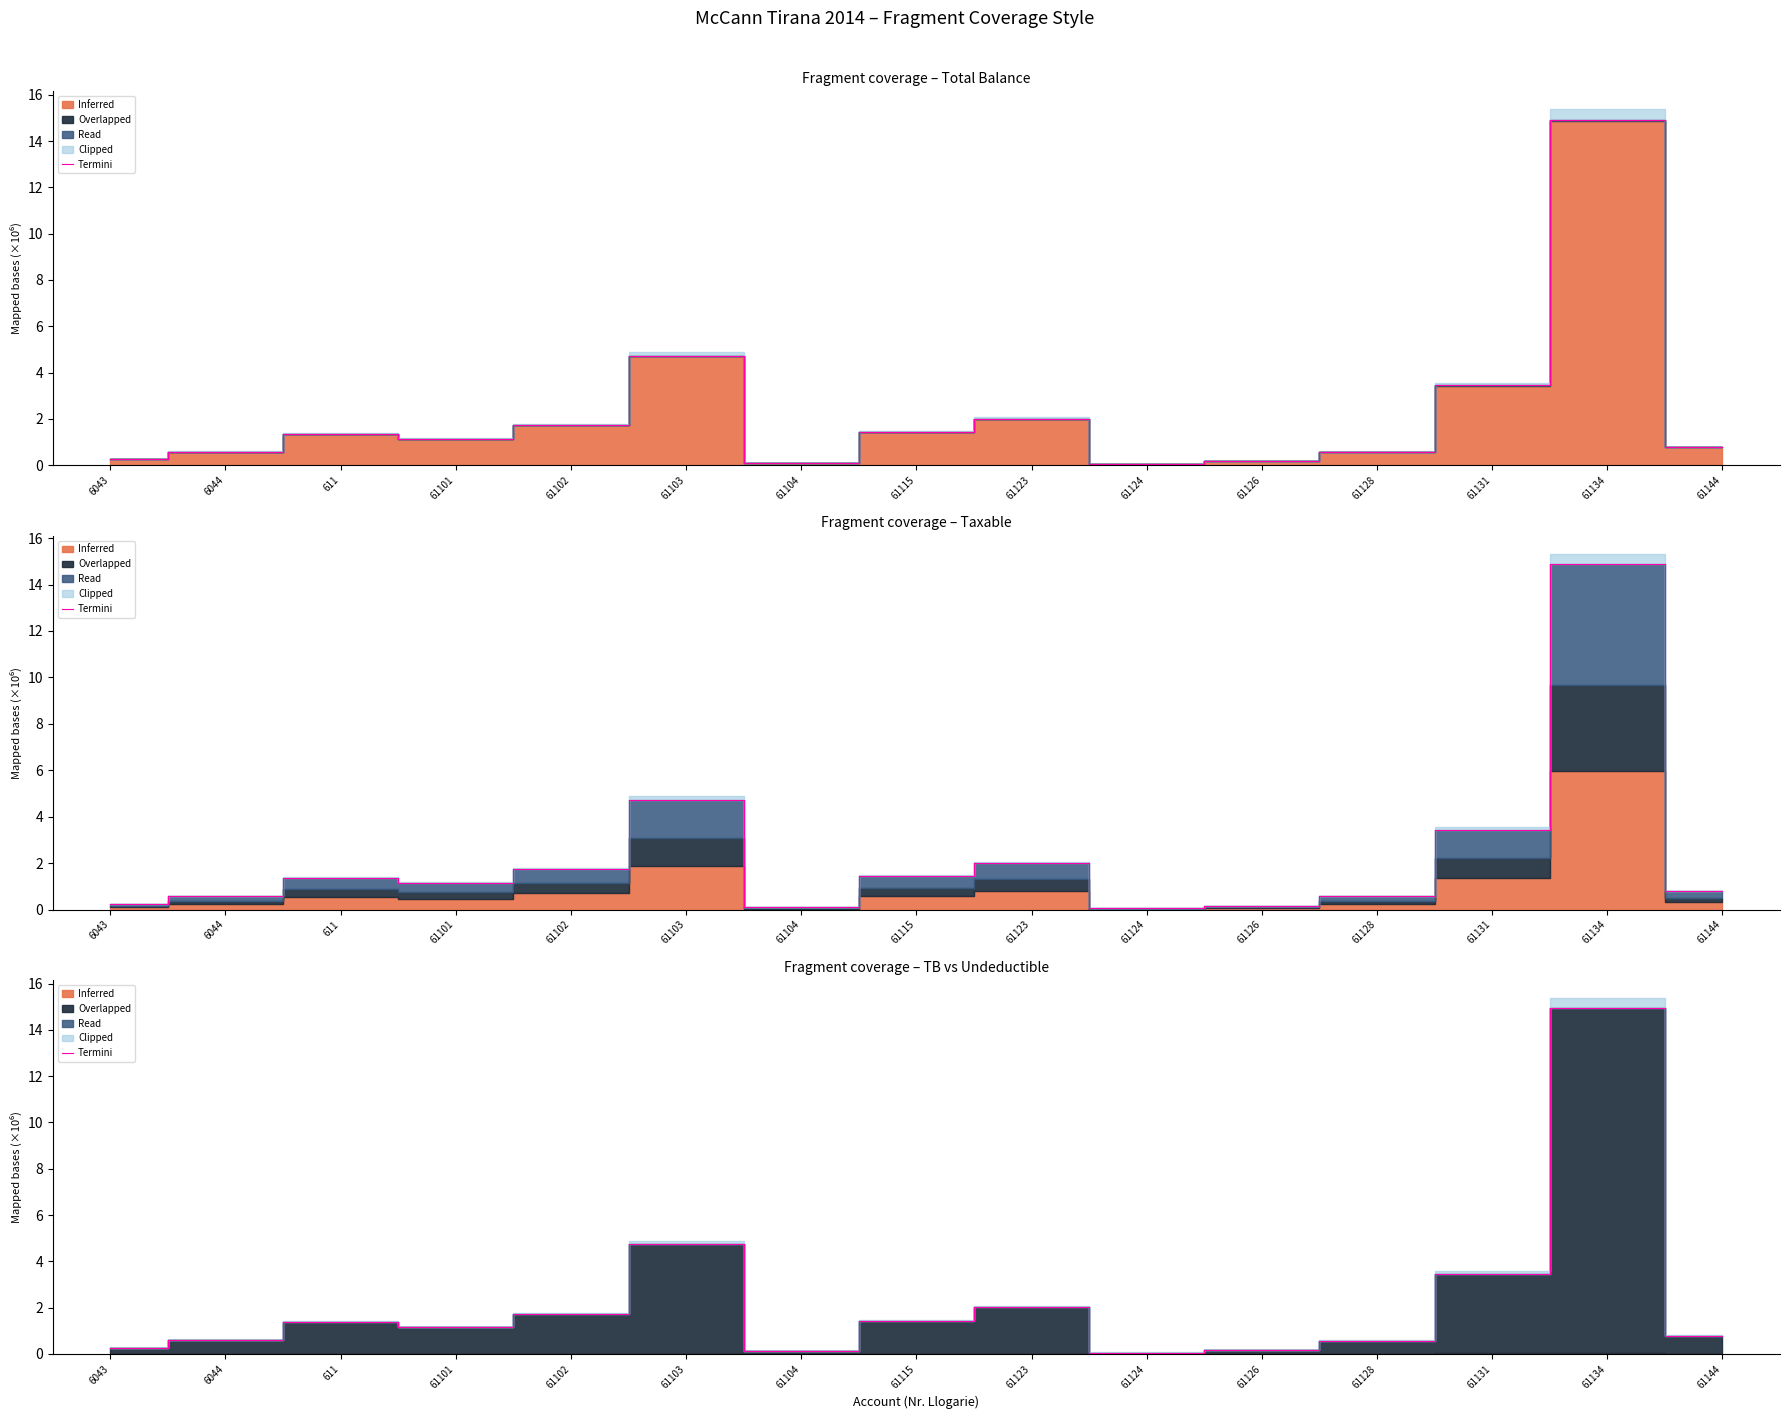

Rank the categories by value from lowest to highest.

61124, 61104, 61126, 6043, 61128, 6044, 61144, 61101, 611, 61115, 61102, 61123, 61131, 61103, 61134